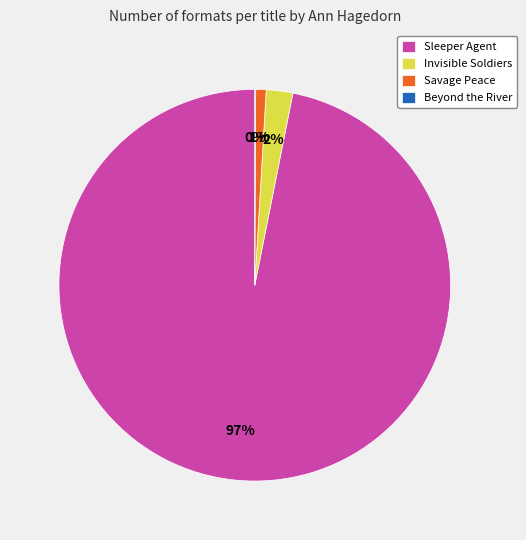

Do Sleeper Agent and Invisible Soldiers together represent more than half of the pie?

Yes